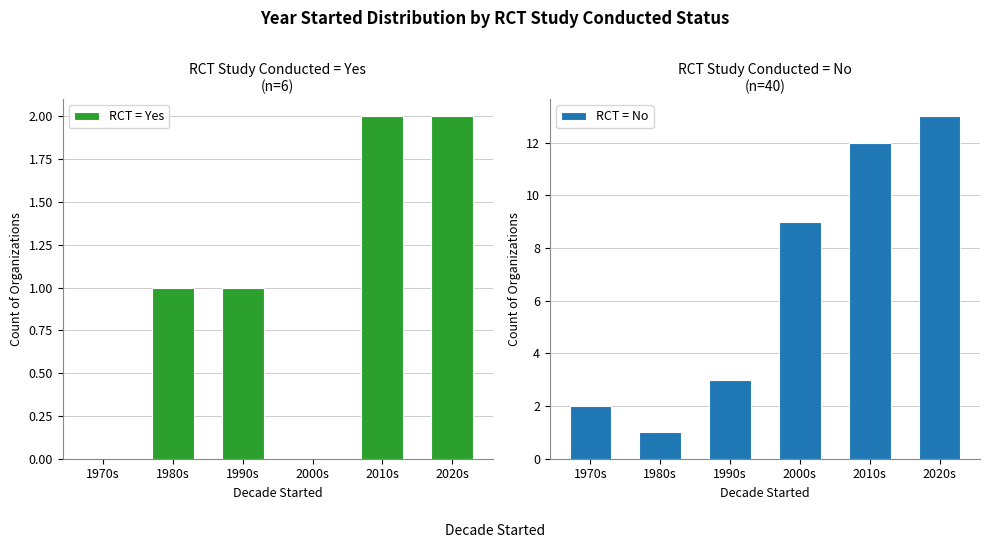

What is the total value across all series at 1990s?

4